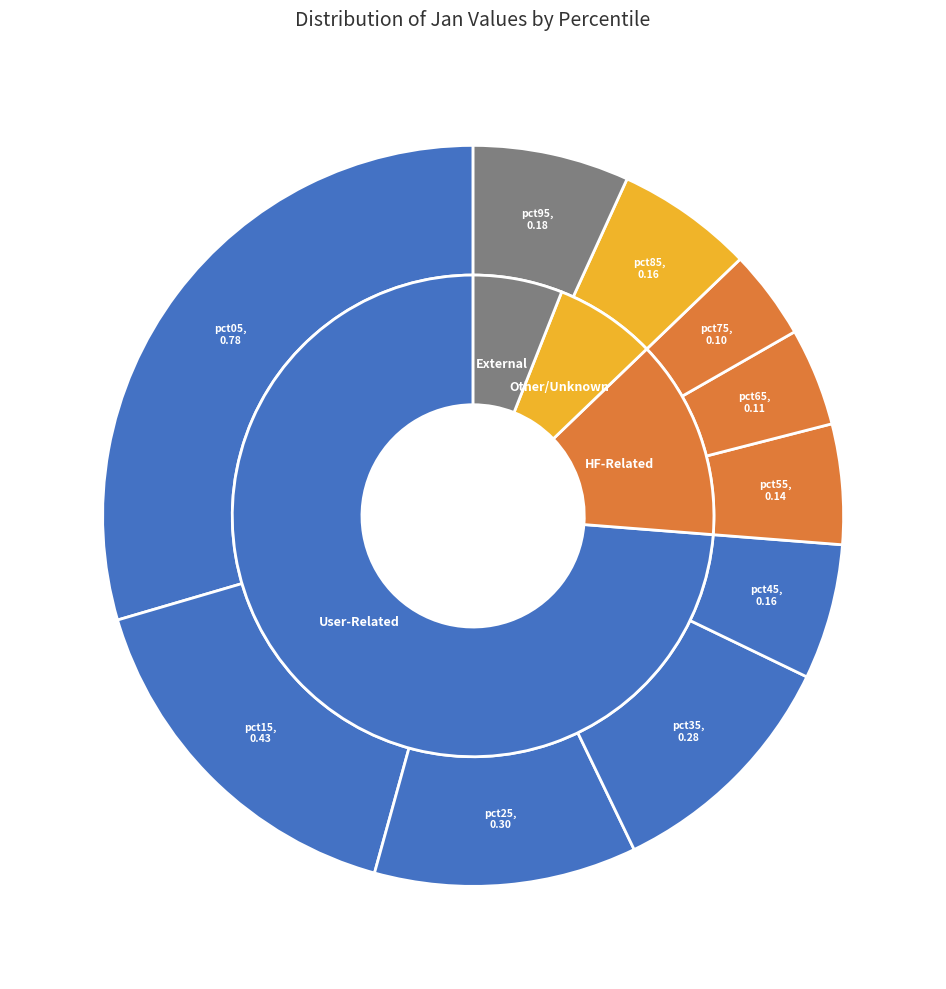

Which category has the smallest portion of the pie?

pct75